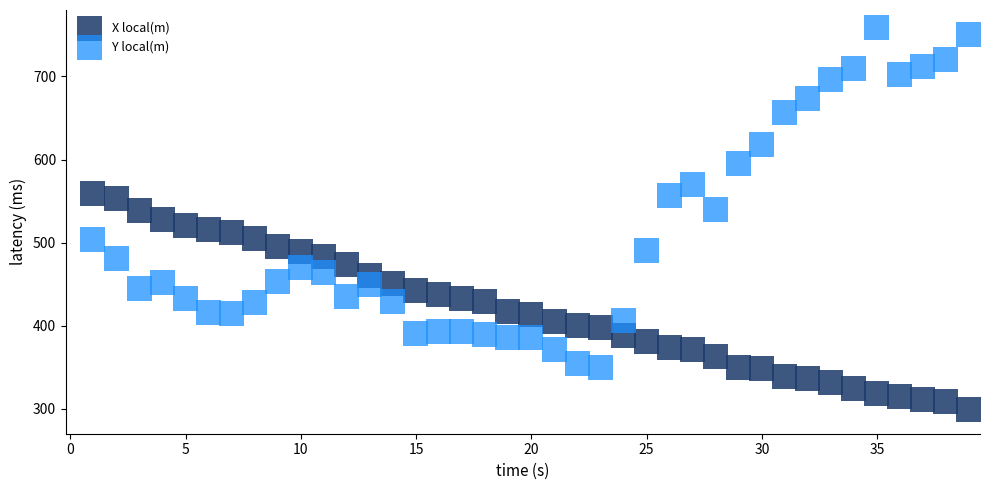

Which series reaches the minimum Y coordinate?

X local(m)